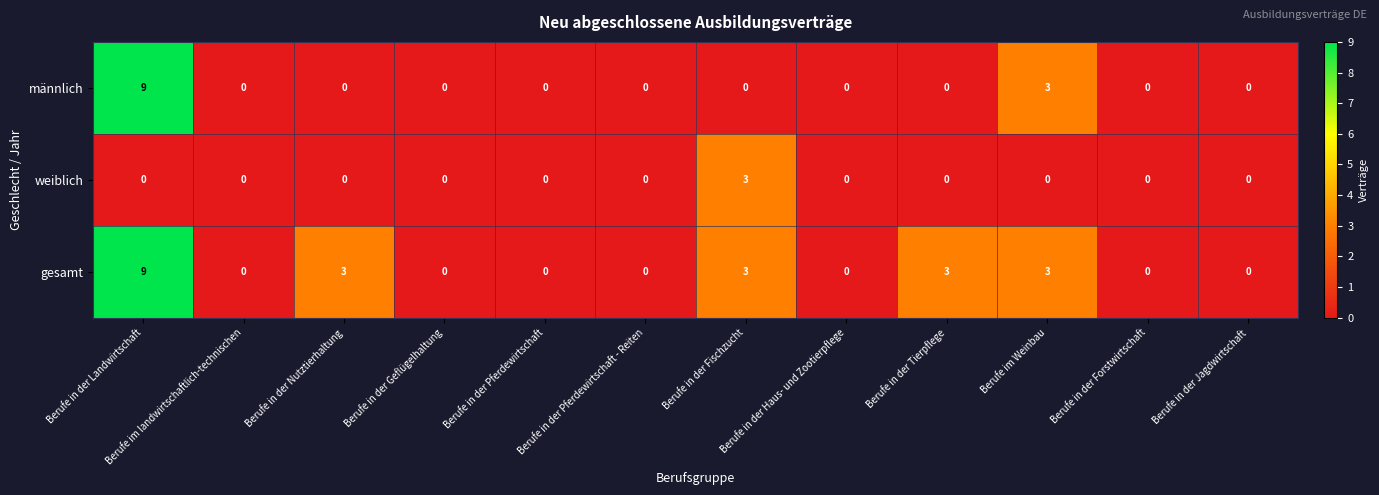

Rank the series by their average value, from highest to lowest.

gesamt, männlich, weiblich